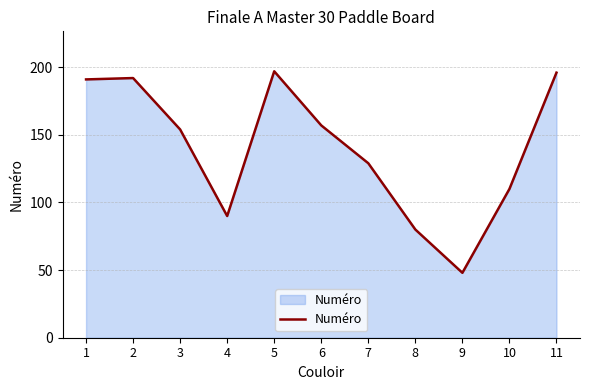

How many lines are shown in the chart?

1